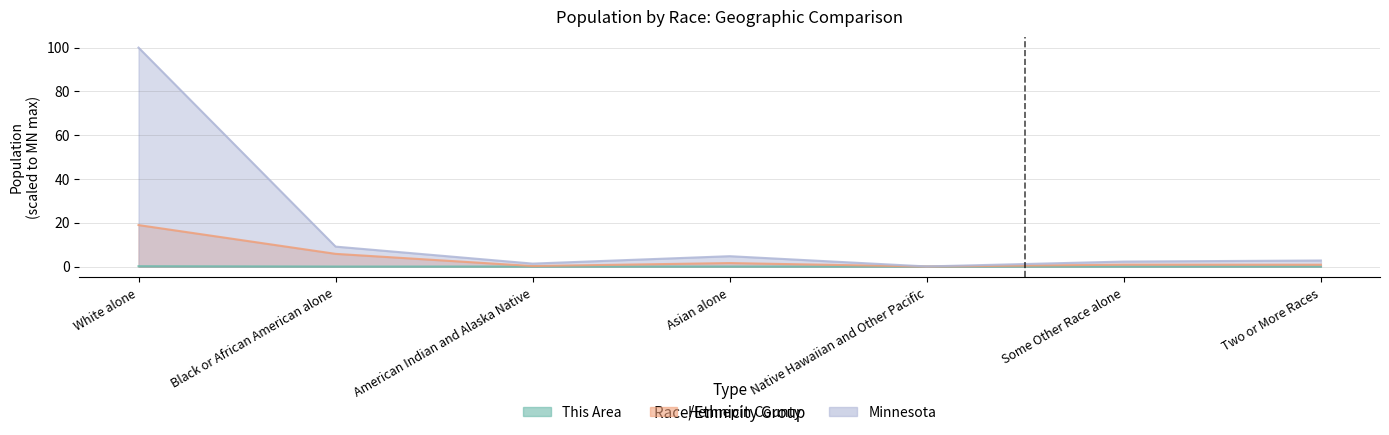

True or false: Minnesota and This Area cross at least once.

False